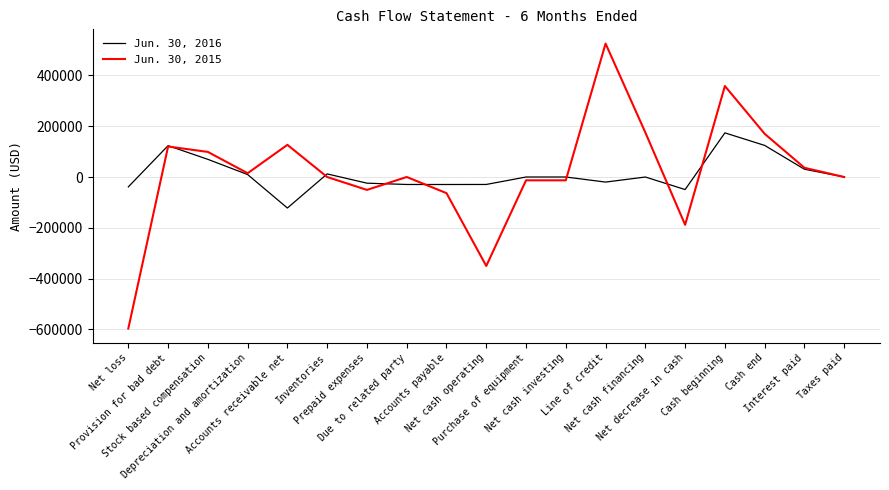

How many lines are shown in the chart?

2